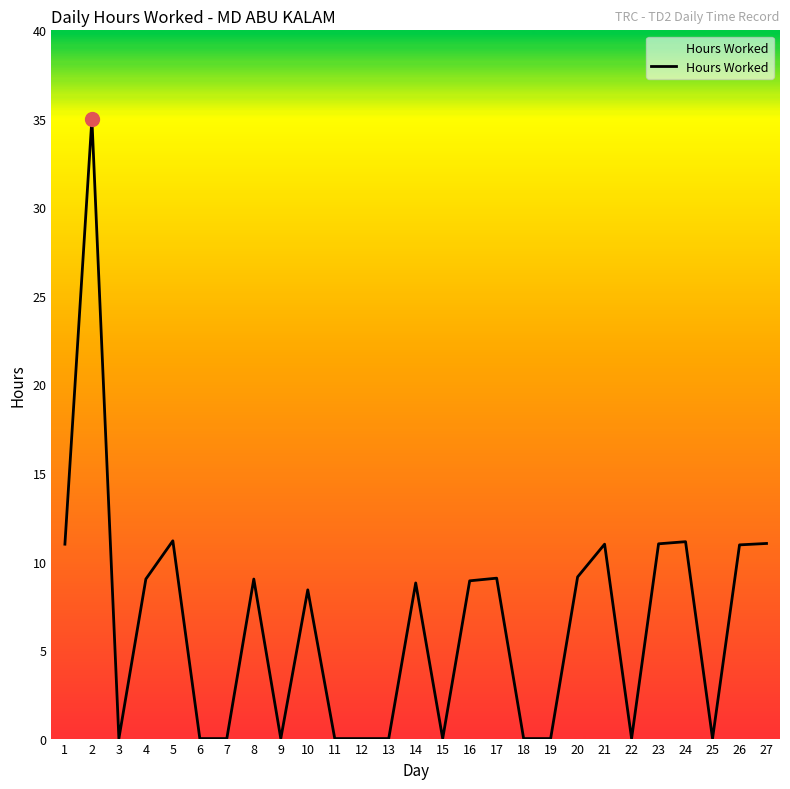

What is the difference between the second highest and second lowest values?

11.2